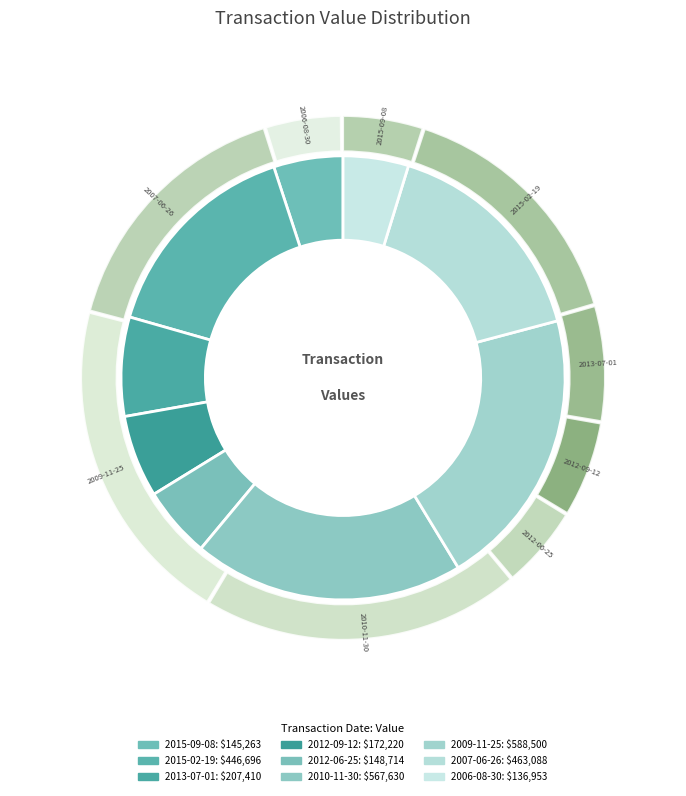

Which has a higher value, 2010-11-30 or 2012-06-25?

2010-11-30